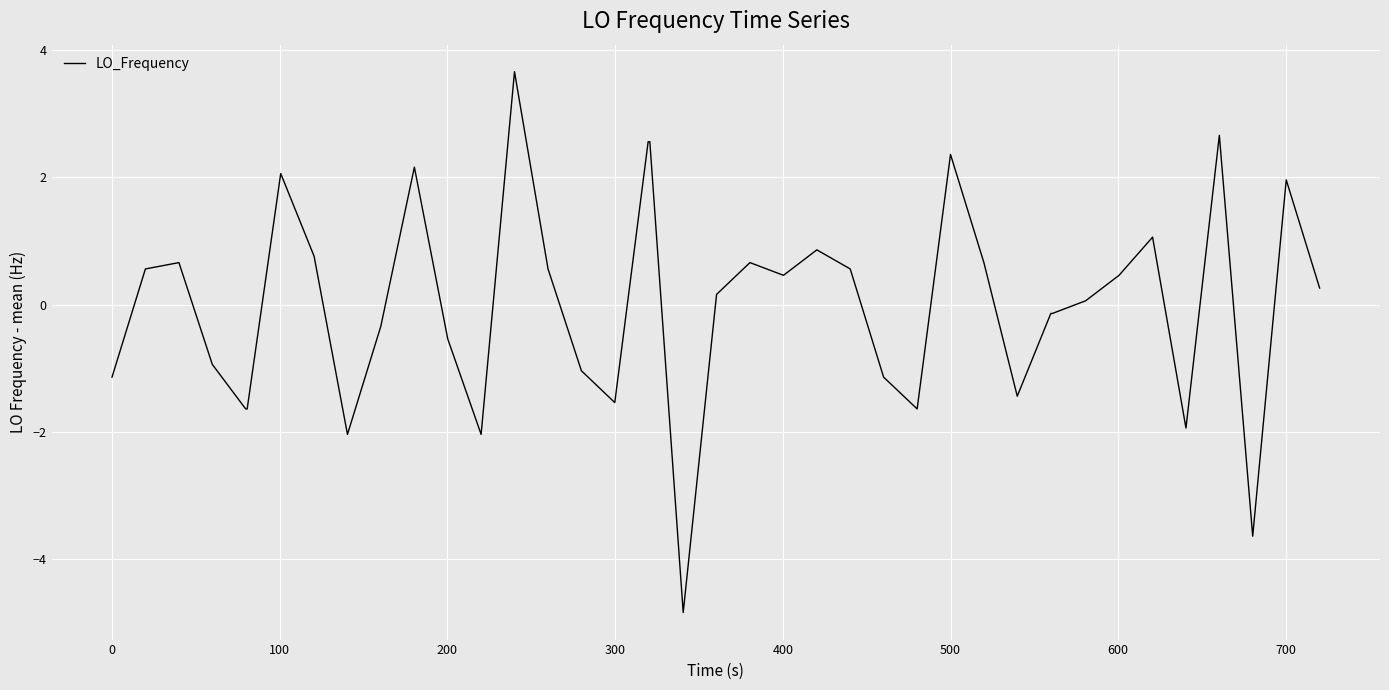

What is the difference between the maximum and minimum values?

8.5